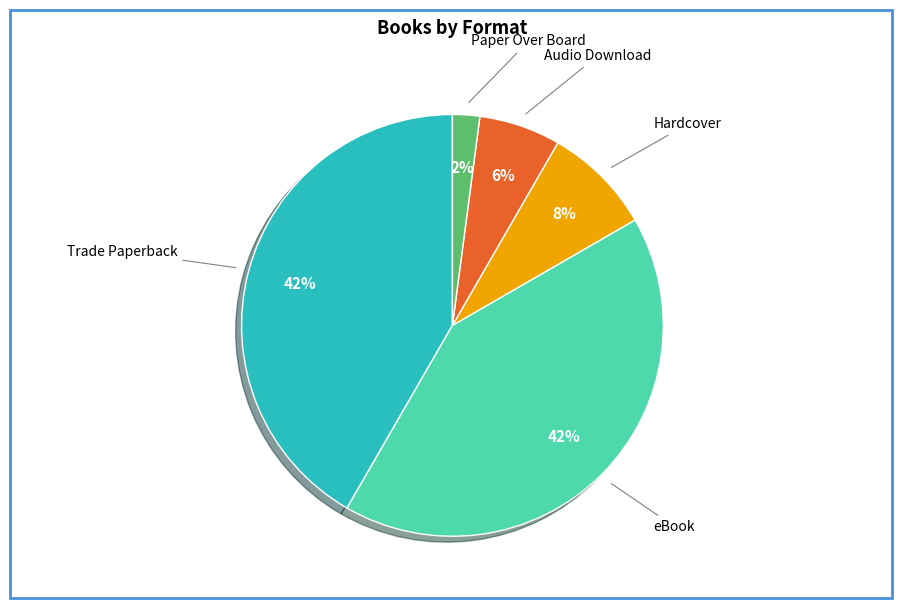

Is eBook the majority of the pie?

No